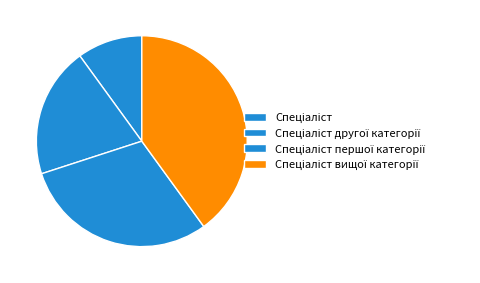

Count the number of slices in the pie.

4